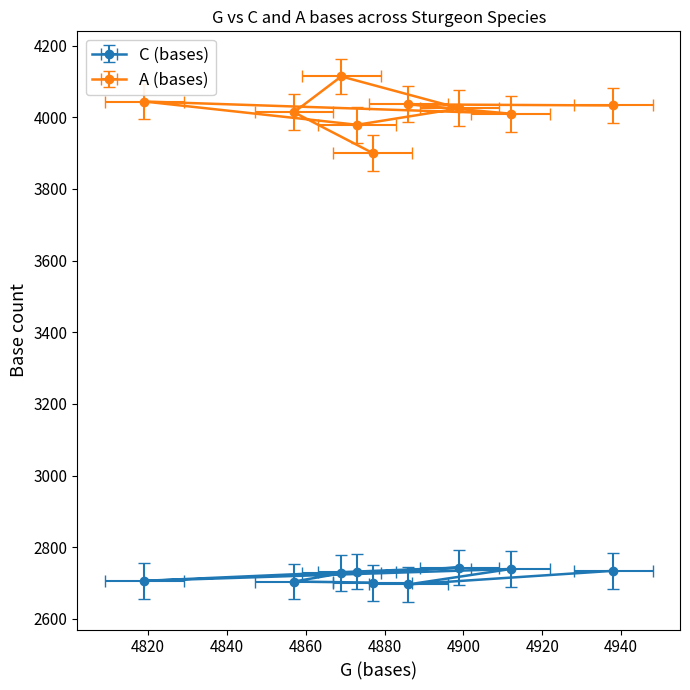

Rank the series by their maximum value, from lowest to highest.

C (bases), A (bases)